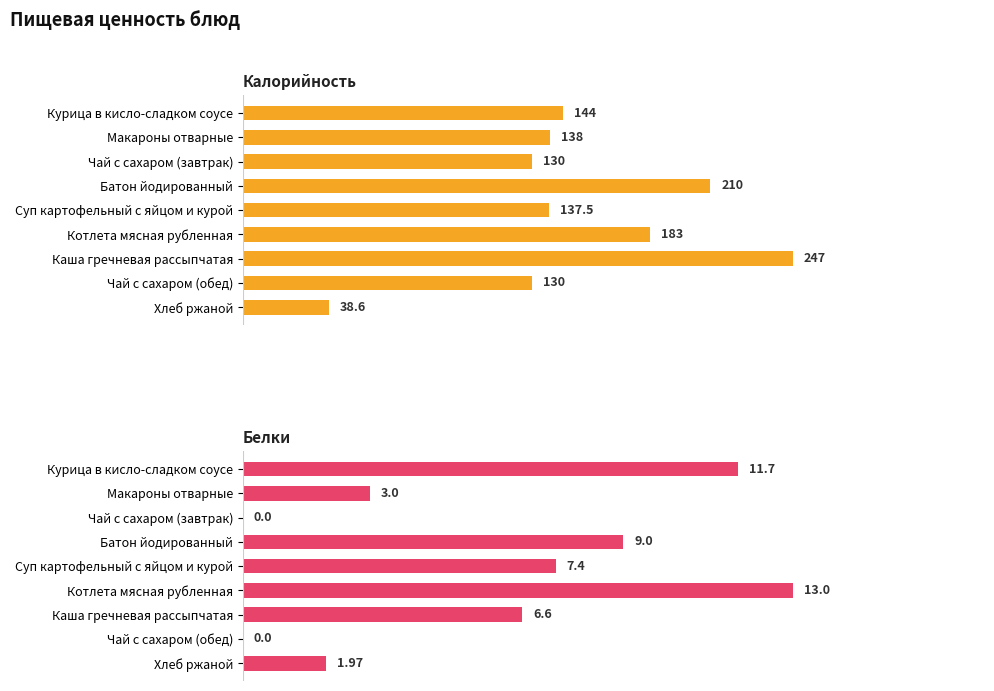

True or false: Белки has a value of 4.6 at Чай с сахаром (обед).

False